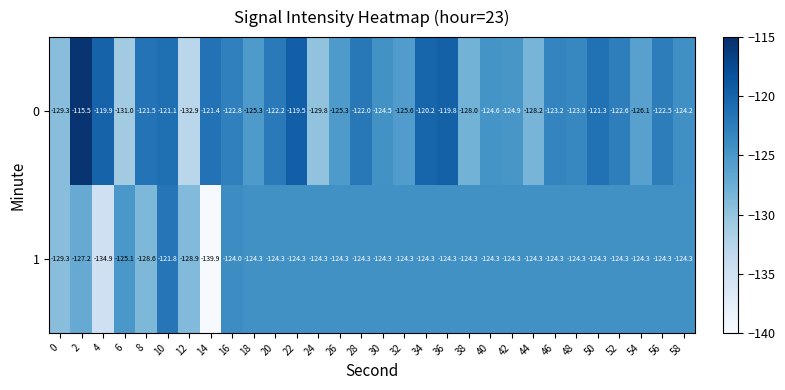

What is the difference between the second highest and second lowest values in the 1 series?

10.9